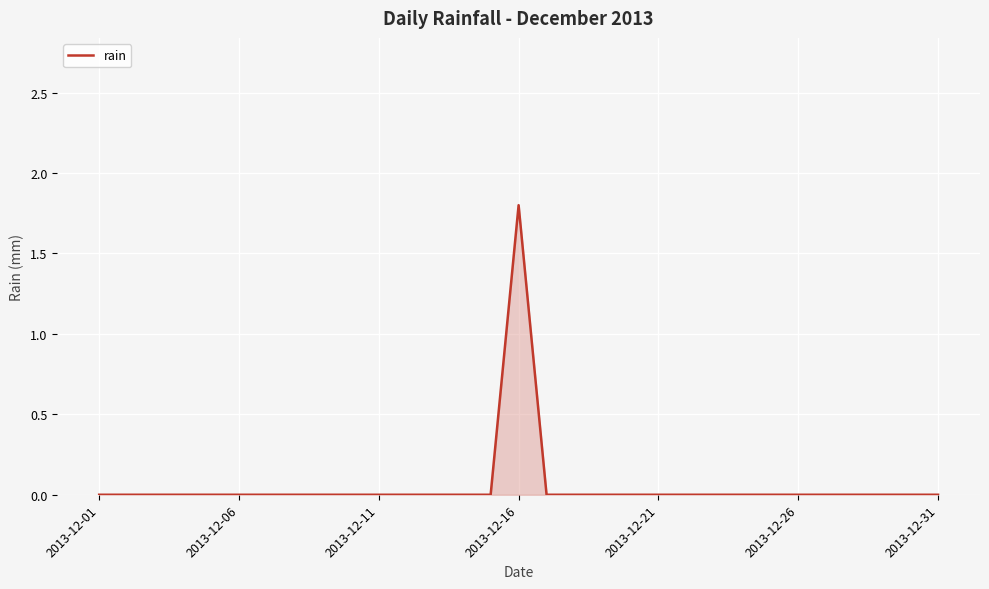

At which label is the value closest to 0?

2013-12-01